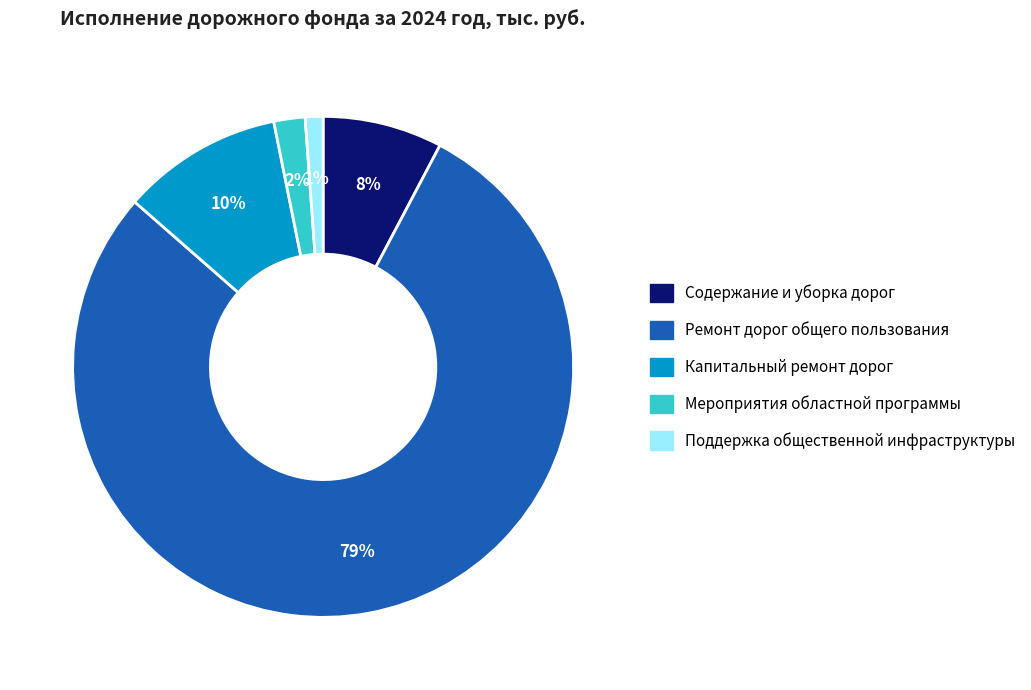

To the nearest percent, what is the average slice percentage?

20%